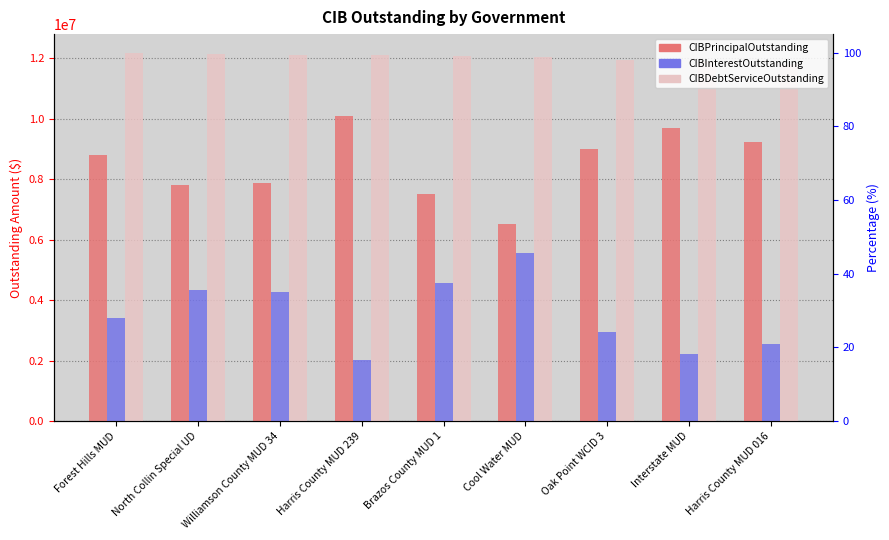

Which series has the largest total across all categories?

CIBDebtServiceOutstanding